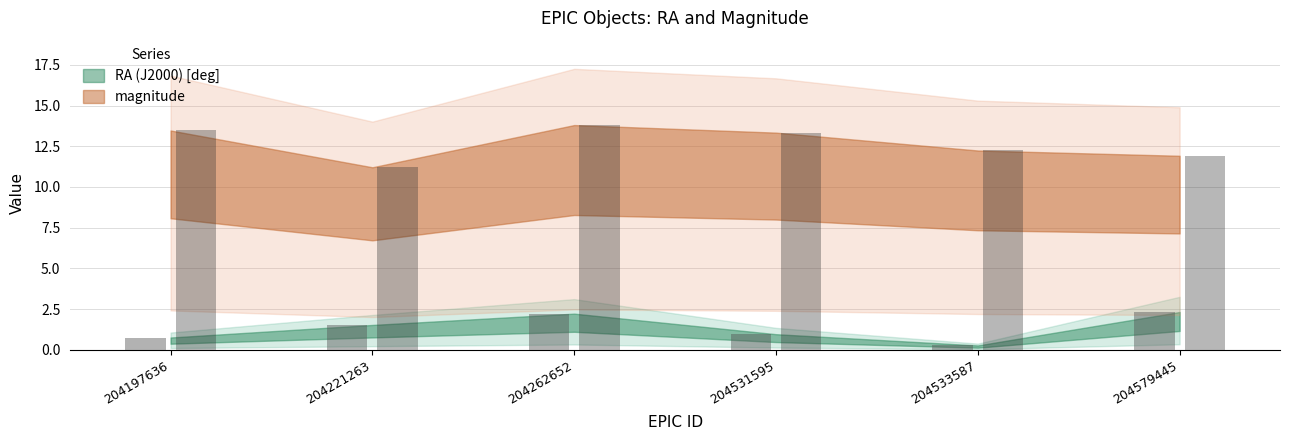

Is the value of magnitude at 204262652 greater than the value of RA (J2000) [deg] at 204262652?

Yes